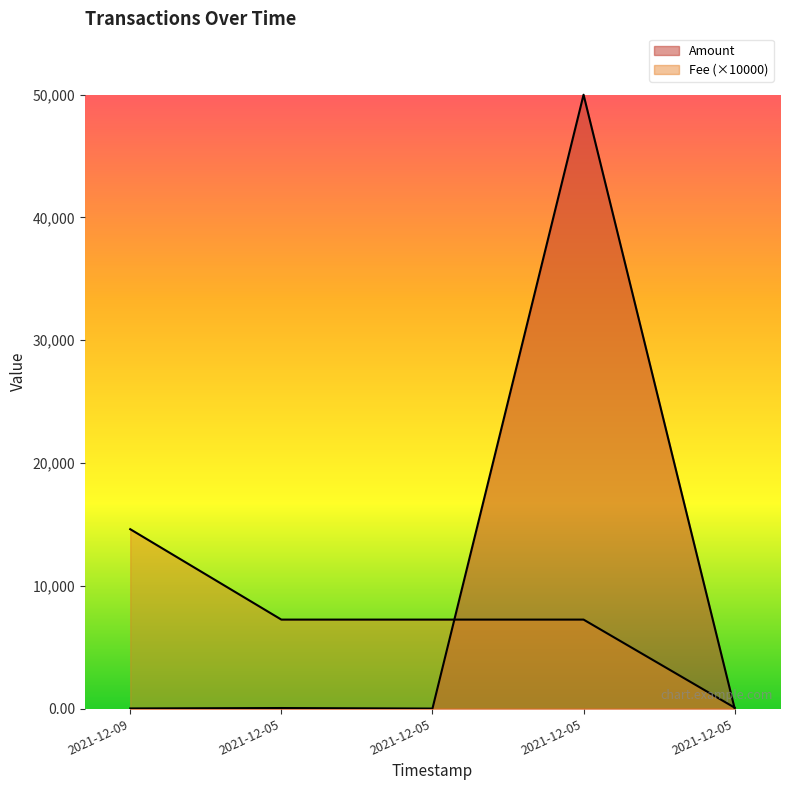

The value of Fee at 2021-12-05 is 7247.1. True or false?

True